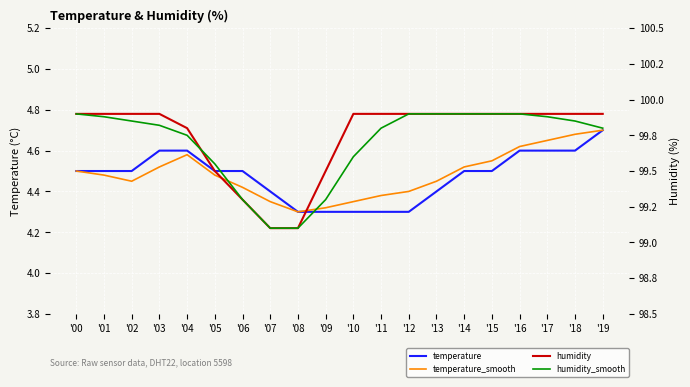

Reading right to left, extract all data points from this chart.

temperature: 4.7	4.6	4.6	4.6	4.5	4.5	4.4	4.3	4.3	4.3	4.3	4.3	4.4	4.5	4.5	4.6	4.6	4.5	4.5	4.5
temperature_smooth: 4.7	4.7	4.7	4.6	4.5	4.5	4.5	4.4	4.4	4.3	4.3	4.3	4.3	4.4	4.5	4.6	4.5	4.5	4.5	4.5
humidity: 99.9	99.9	99.9	99.9	99.9	99.9	99.9	99.9	99.9	99.9	99.5	99.1	99.1	99.3	99.5	99.8	99.9	99.9	99.9	99.9
humidity_smooth: 99.8	99.8	99.9	99.9	99.9	99.9	99.9	99.9	99.8	99.6	99.3	99.1	99.1	99.3	99.5	99.8	99.8	99.8	99.9	99.9